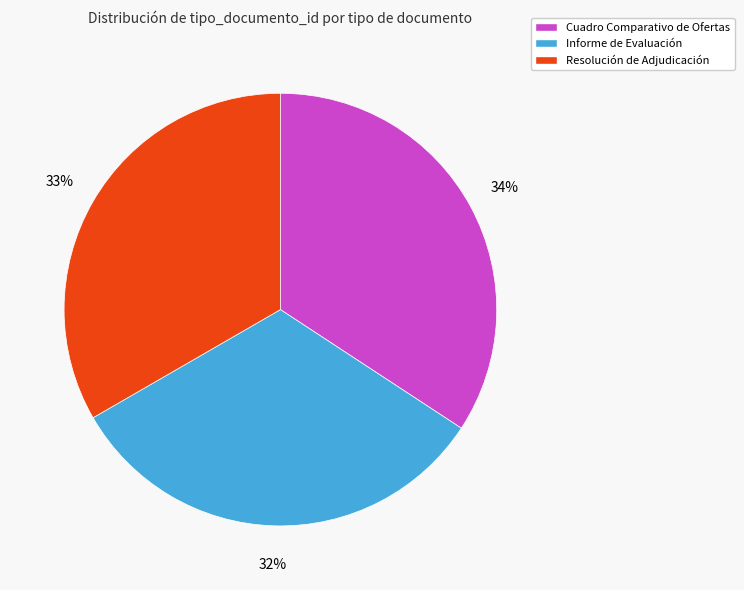

Which slice is the smallest?

Informe de Evaluación